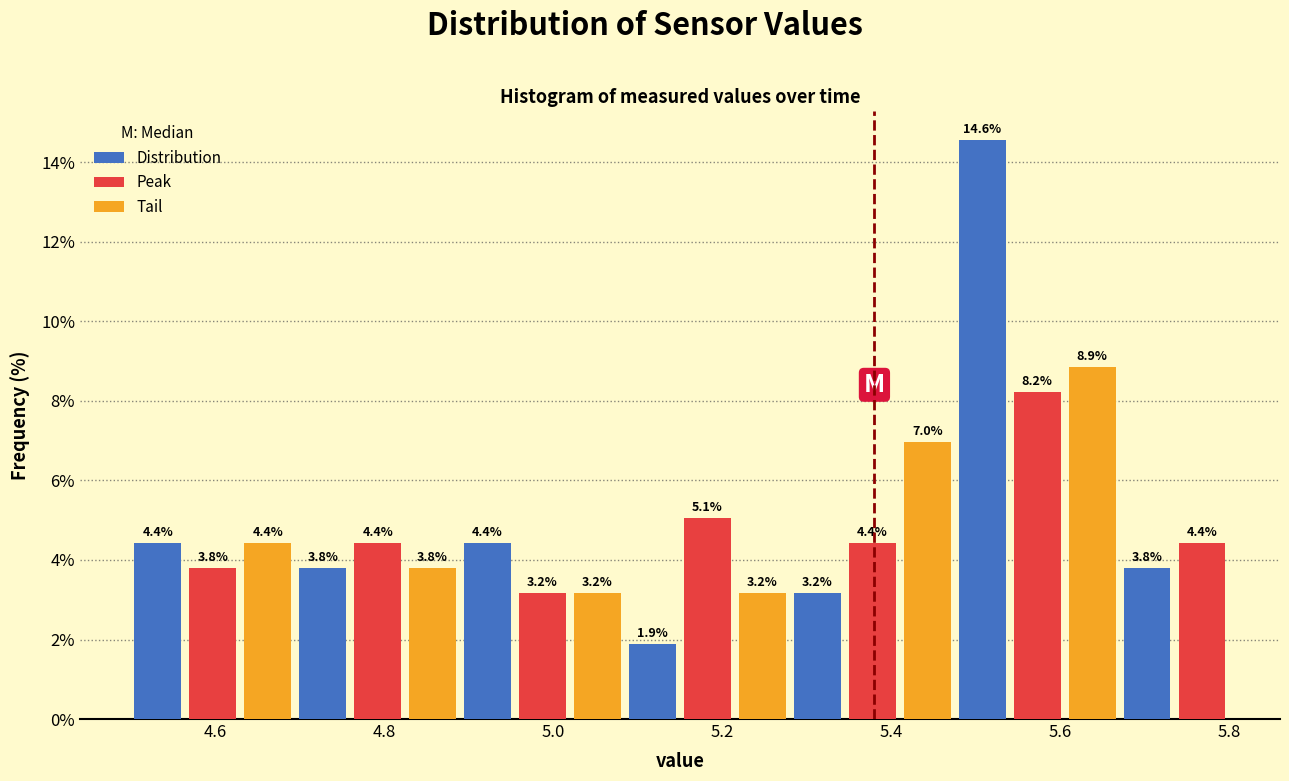

Read against the x-axis, roughly where is the centre of the tallest bar?

5.50